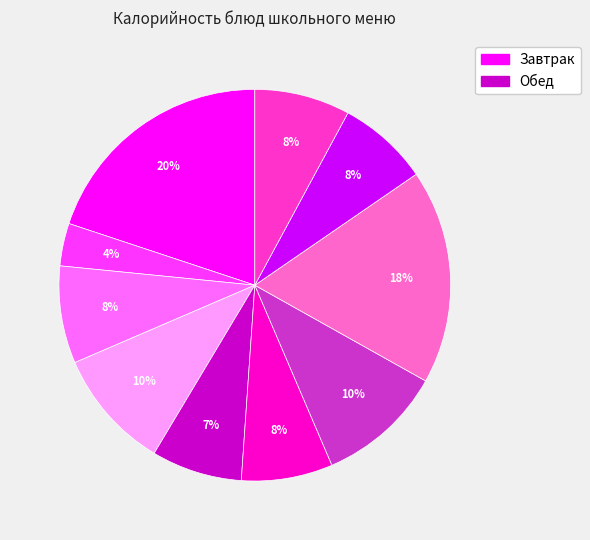

Is there any slice that represents more than half of the pie?

No